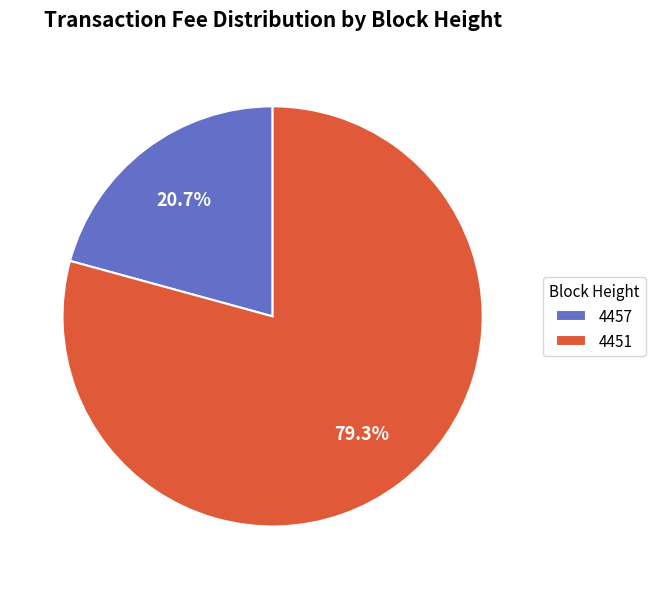

Does 4451 account for over 50% of the chart?

Yes